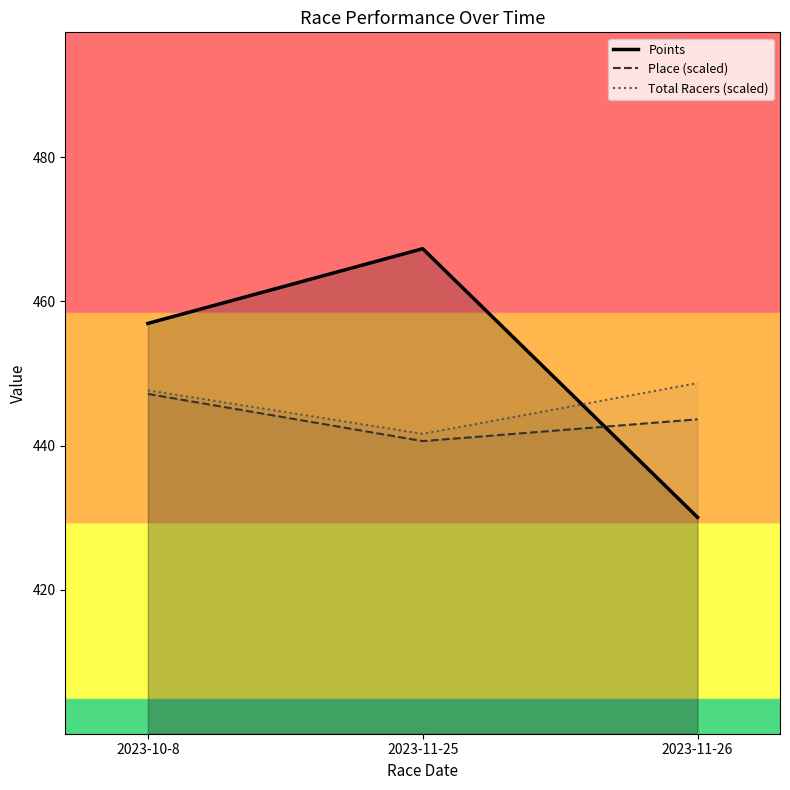

Reading right to left, extract all data points from this chart.

Points: 430.0	467.3	456.9
Place (scaled): 443.6	440.6	447.2
Total Racers (scaled): 448.7	441.6	447.7